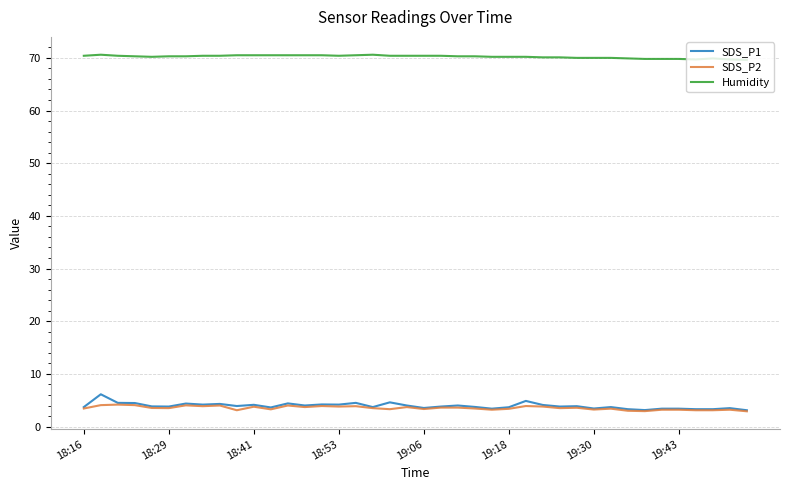

True or false: Humidity and SDS_P2 intersect in this chart.

False